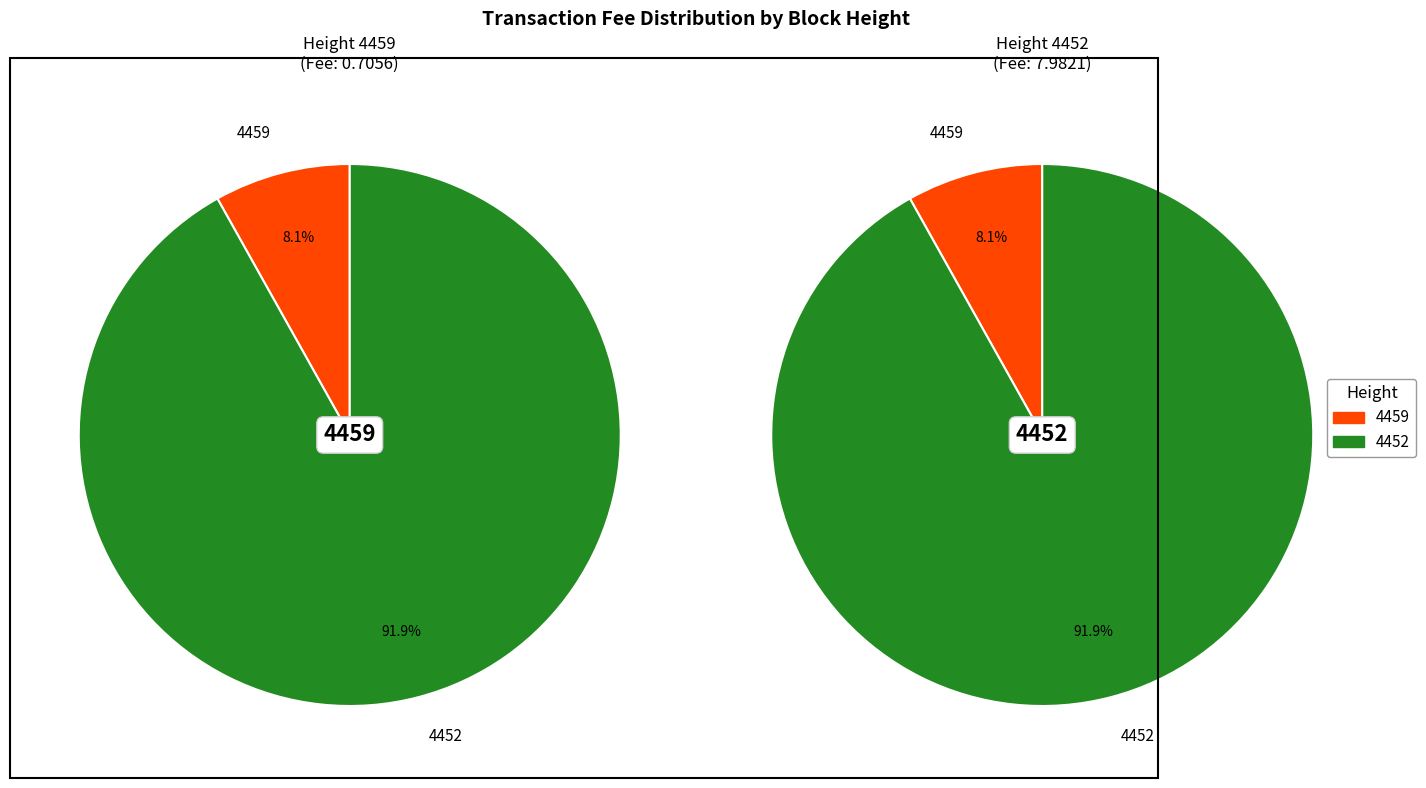

How many slices are in this pie chart?

2